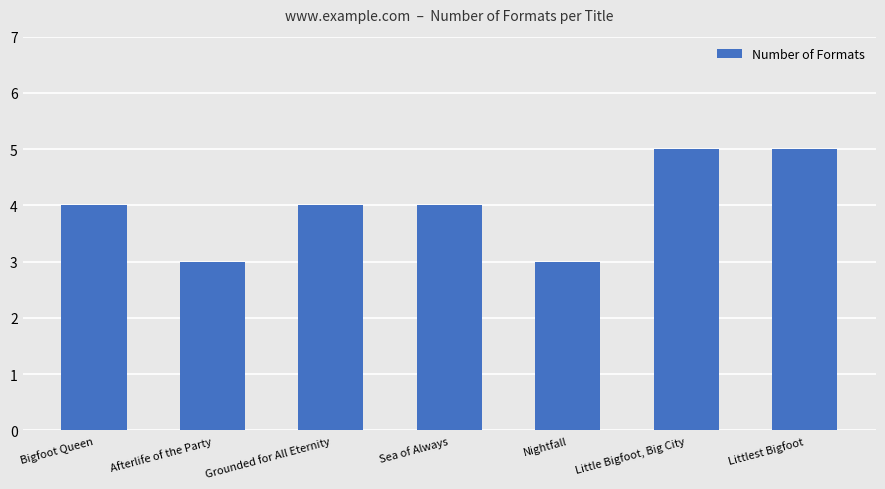

Are the bars horizontal?

No